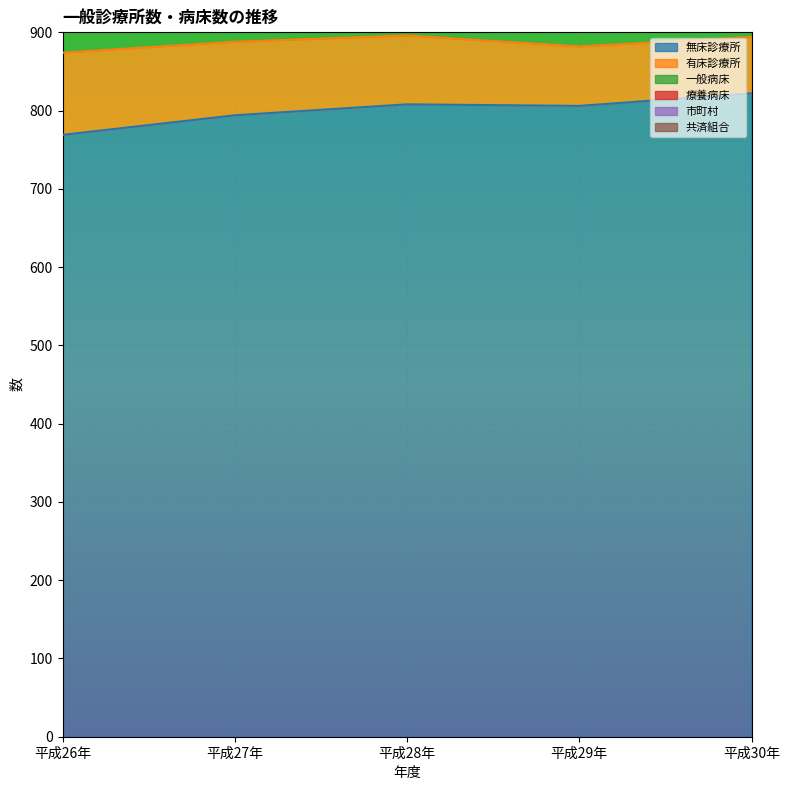

The value of 無床診療所 at 平成30年 is 822. True or false?

True